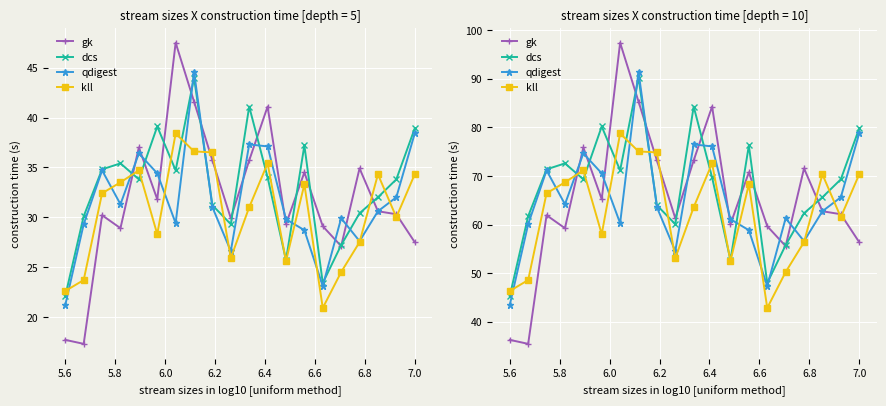

What is the greatest value displayed?

97.4